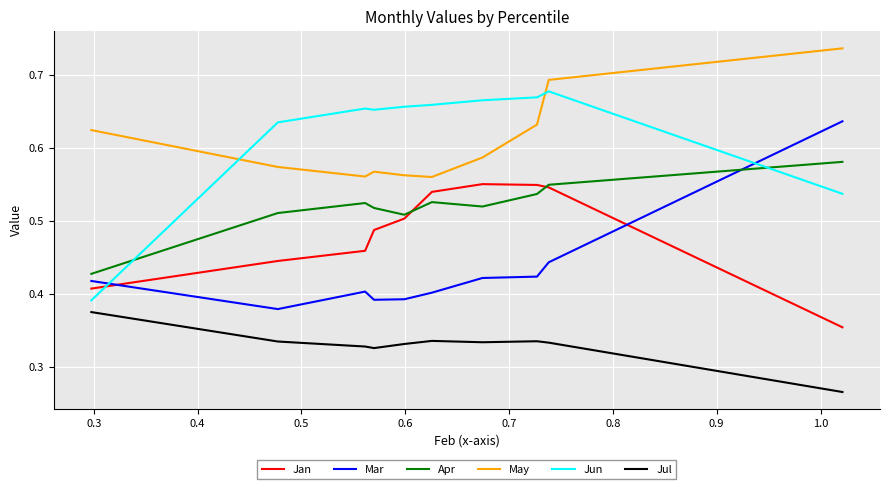

Count the Jun values in the range 0 to 1.

10